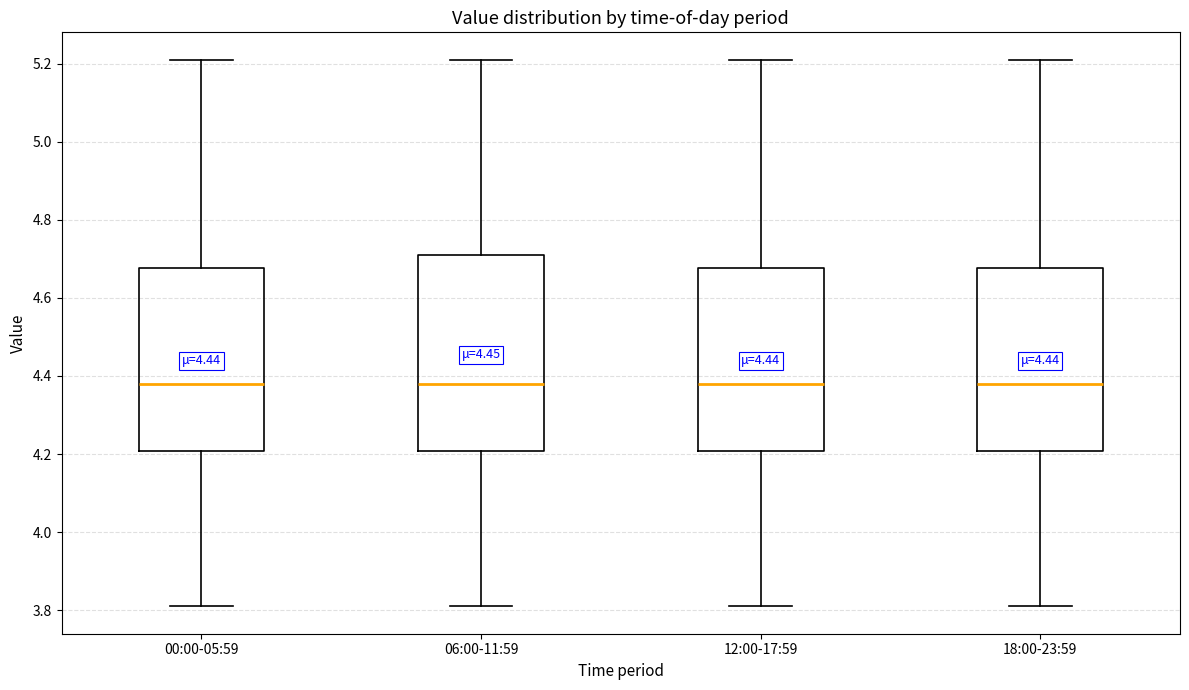

Where does the median line of the box for 12:00-17:59 sit on the y-axis? The values are not printed on the chart, so give them approximately, as read against the axis.

4.38